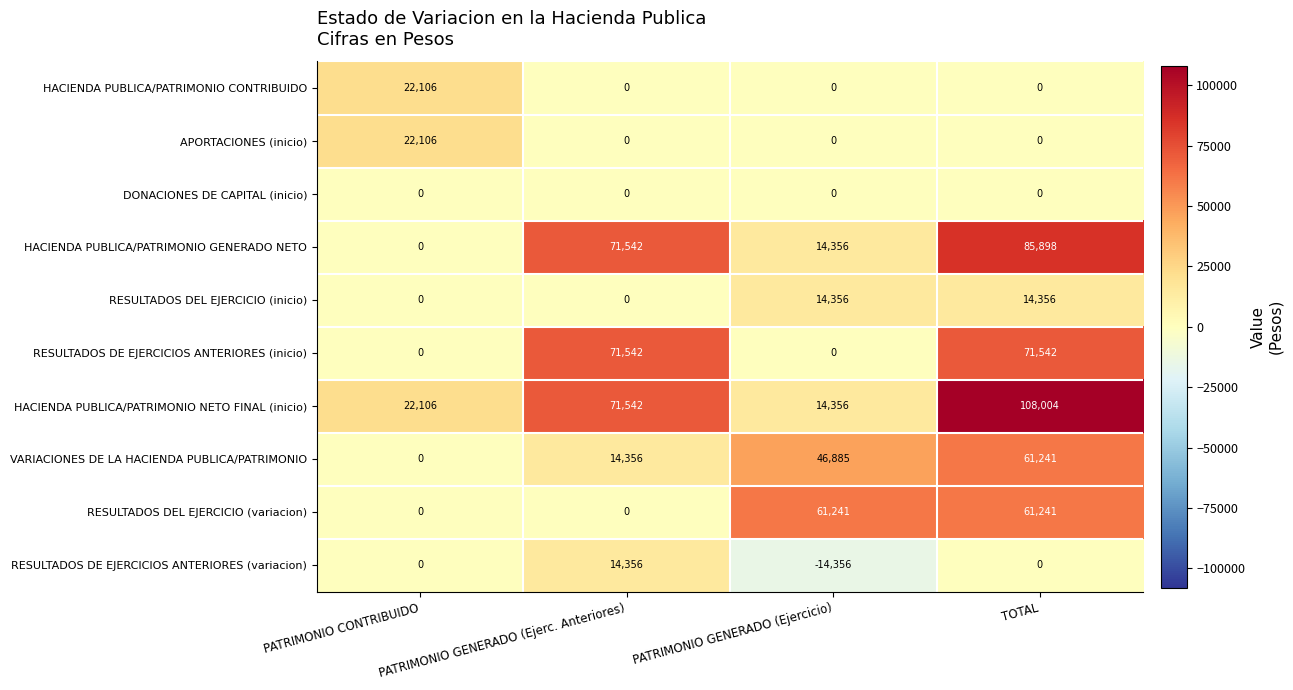

Which category has the highest value across all series?

TOTAL